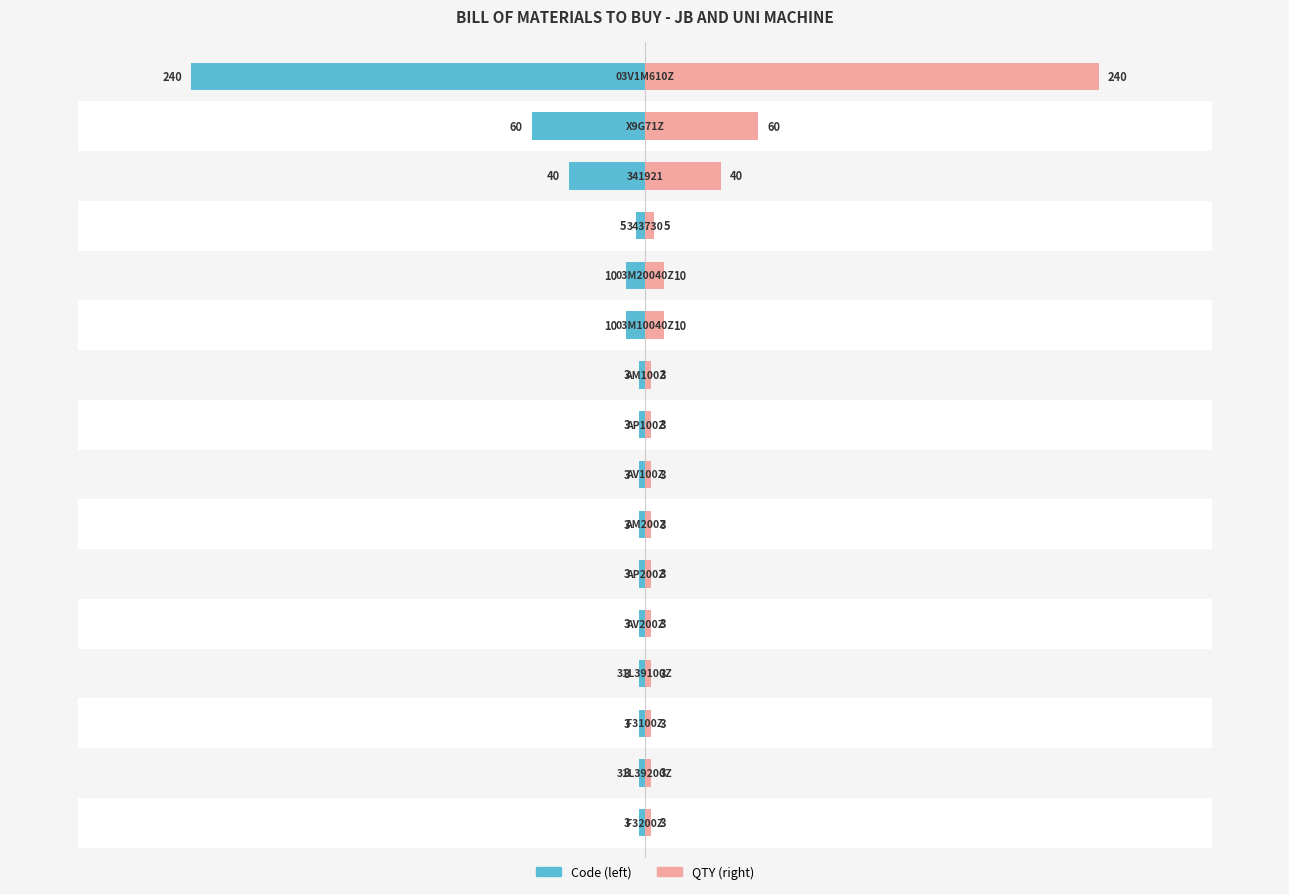

Are the bars grouped side by side (vs. stacked)?

Yes